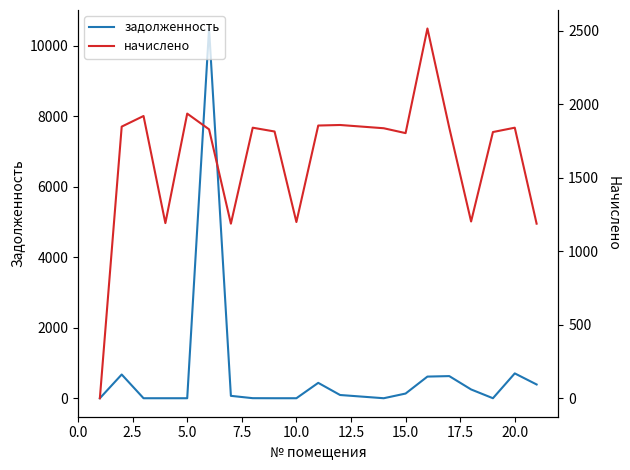

At how many categories does at least one series exceed 1757?

14